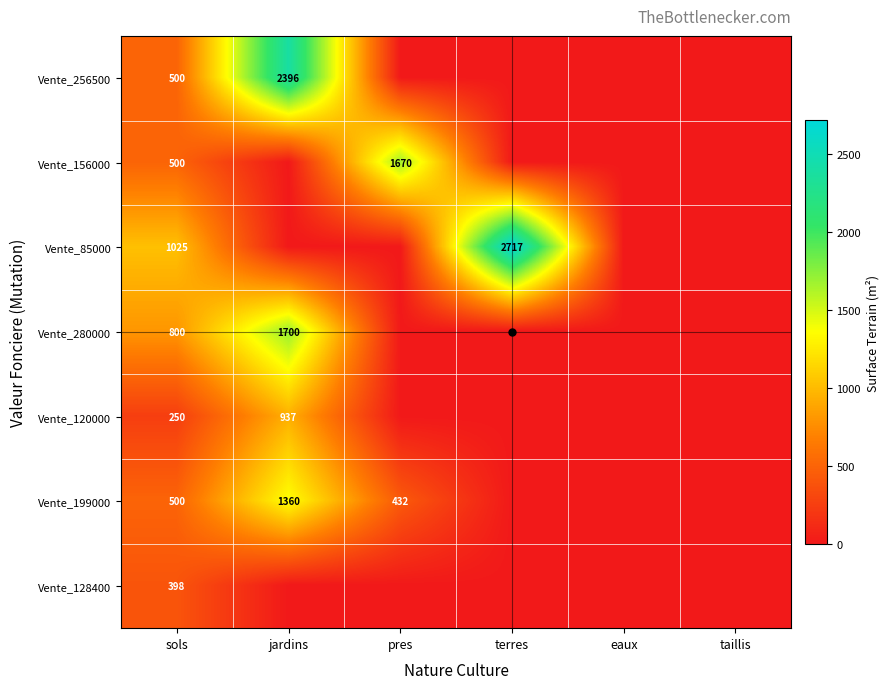

Rank the series by their maximum value, from lowest to highest.

Vente_128400, Vente_120000, Vente_199000, Vente_156000, Vente_280000, Vente_256500, Vente_85000